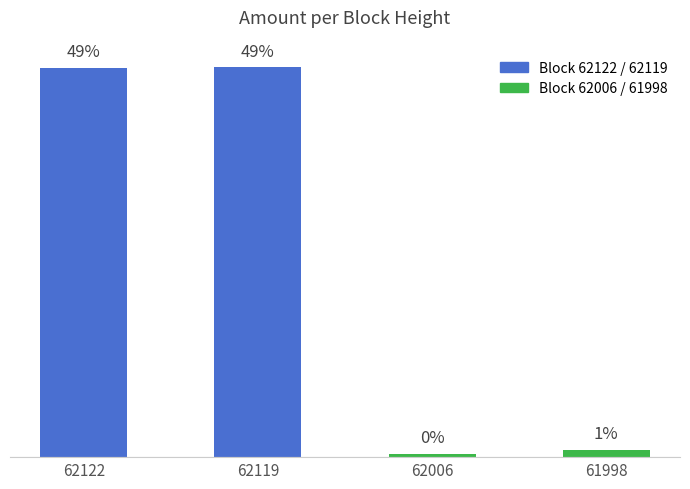

Between 62122 and 62119, which is larger?

62119